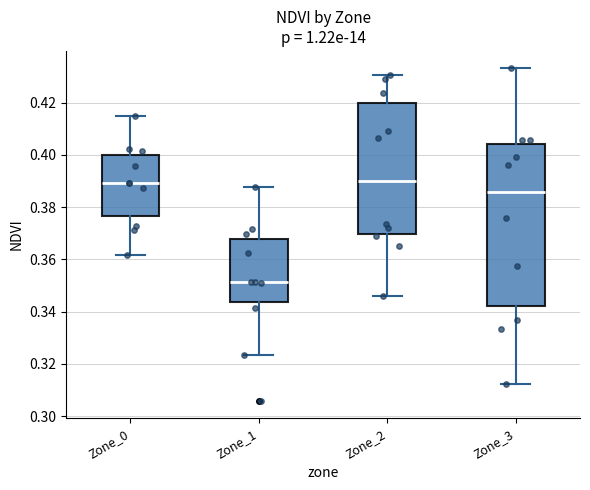

Where does the lower whisker of the box for Zone_1 end on the y-axis? The values are not printed on the chart, so give them approximately, as read against the axis.

0.324